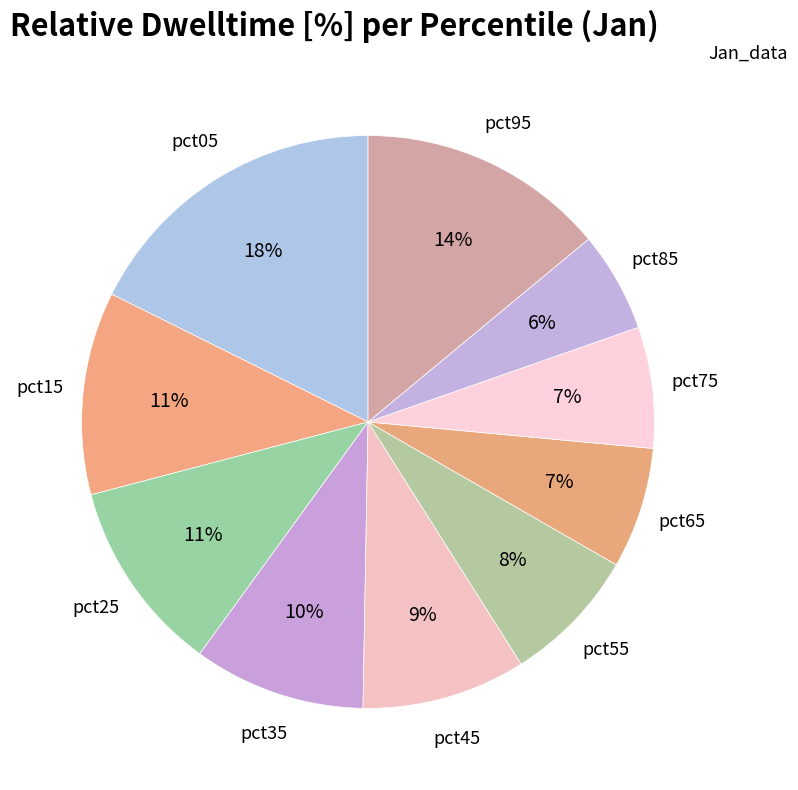

Count the number of slices in the pie.

10